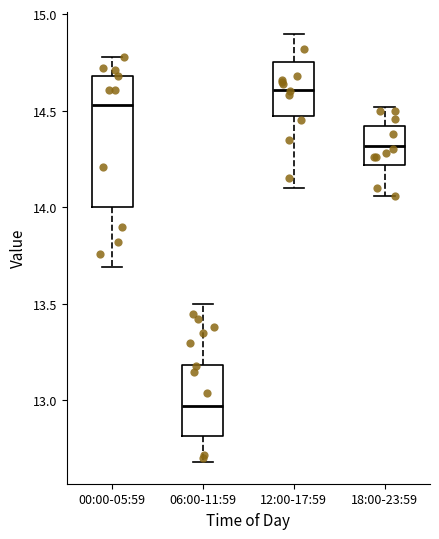

Which box's median line is the lowest?

06:00-11:59